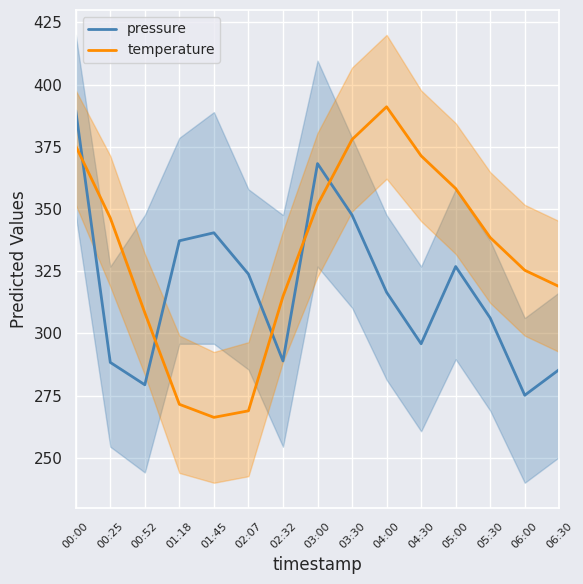

What is the smallest value displayed?

266.3